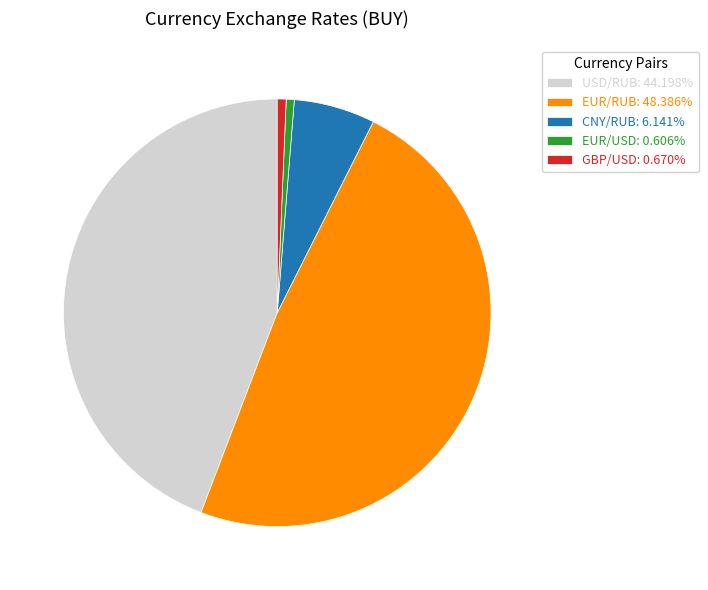

Approximately how many times larger is the value at USD/RUB: 44.198% compared to EUR/RUB: 48.386%?

0.9